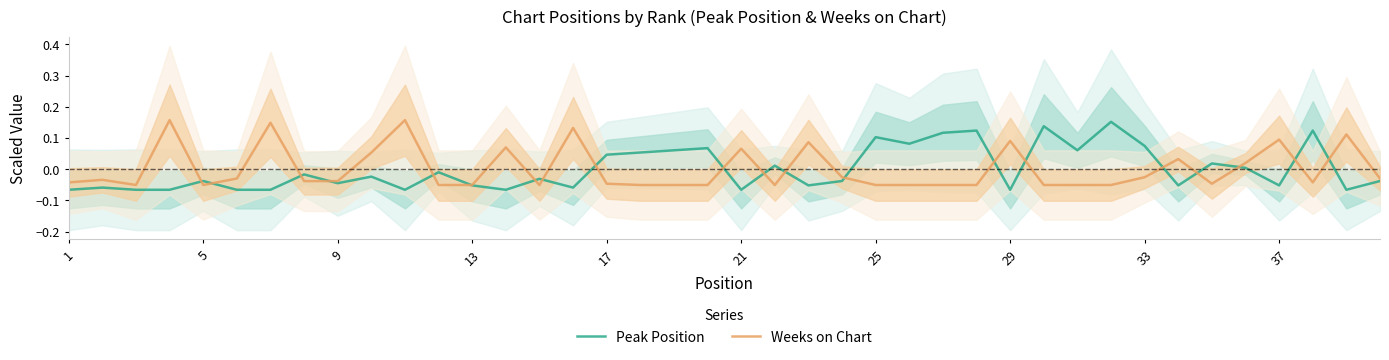

How many positive values does the Peak Position series have?

16